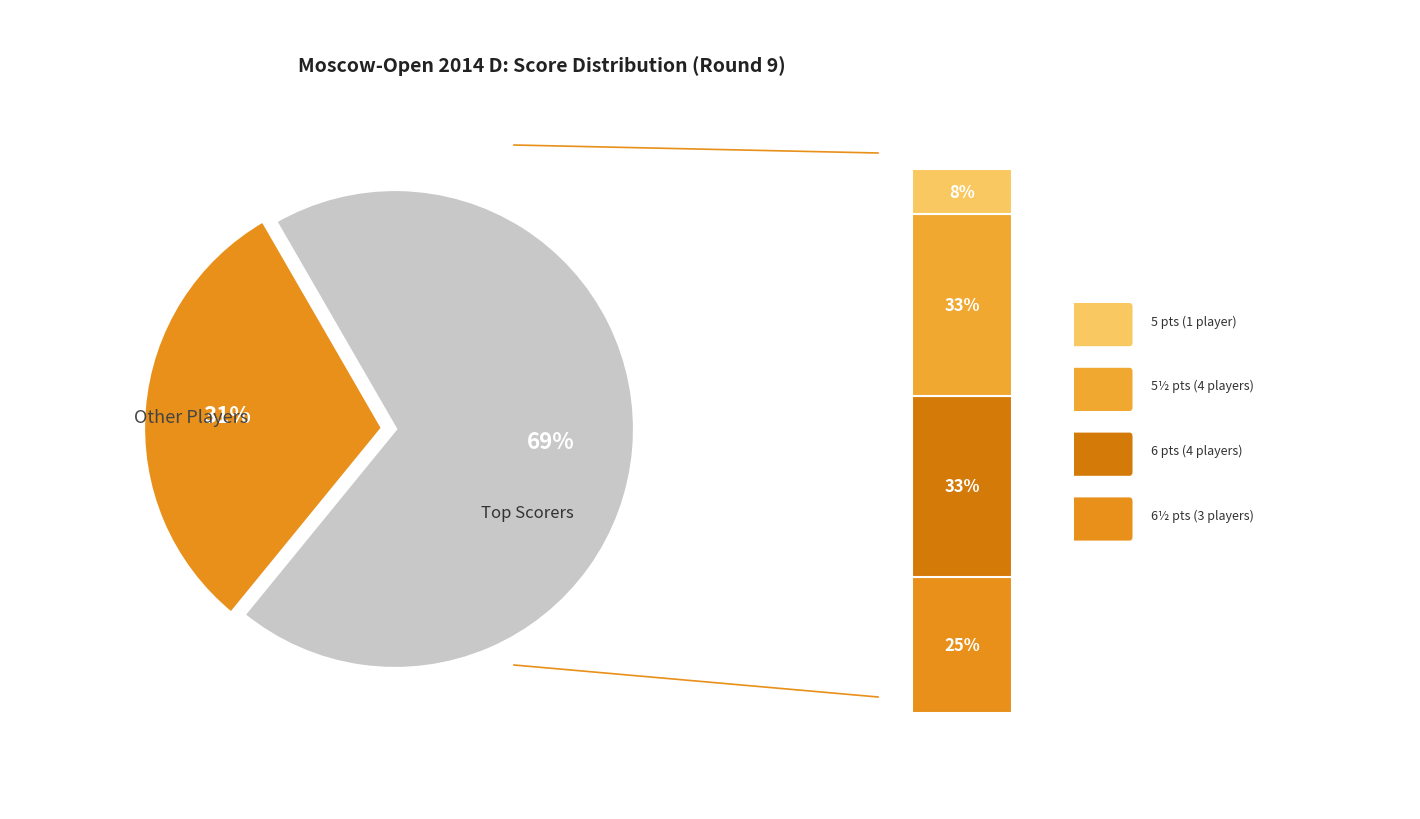

True or false: Guberniev Alexey accounts for 17% of the total.

False